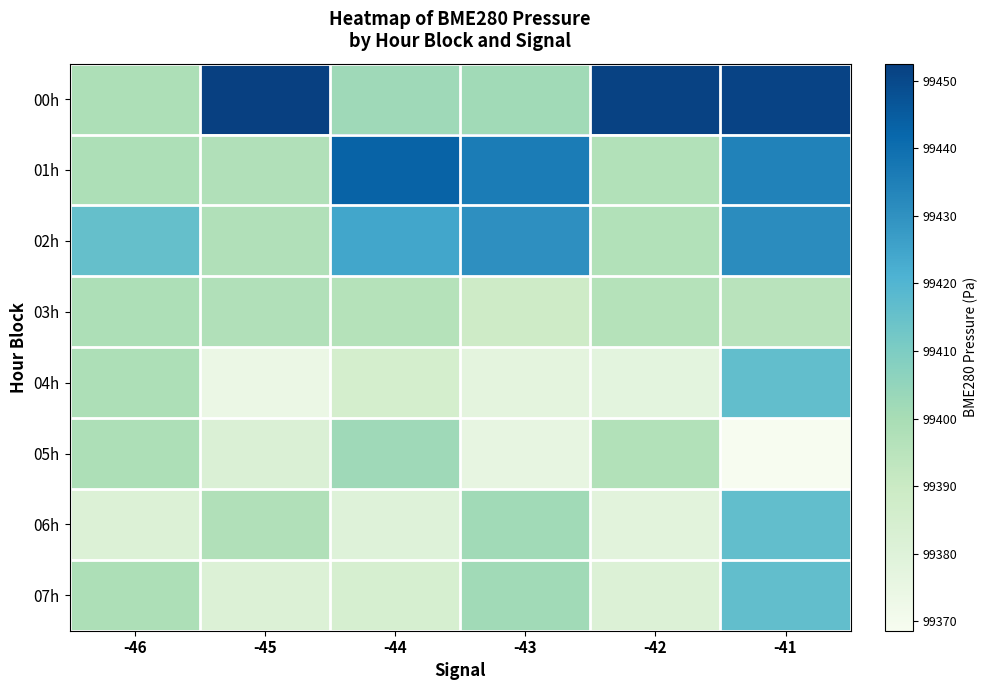

Which category has the highest value across all series?

-45